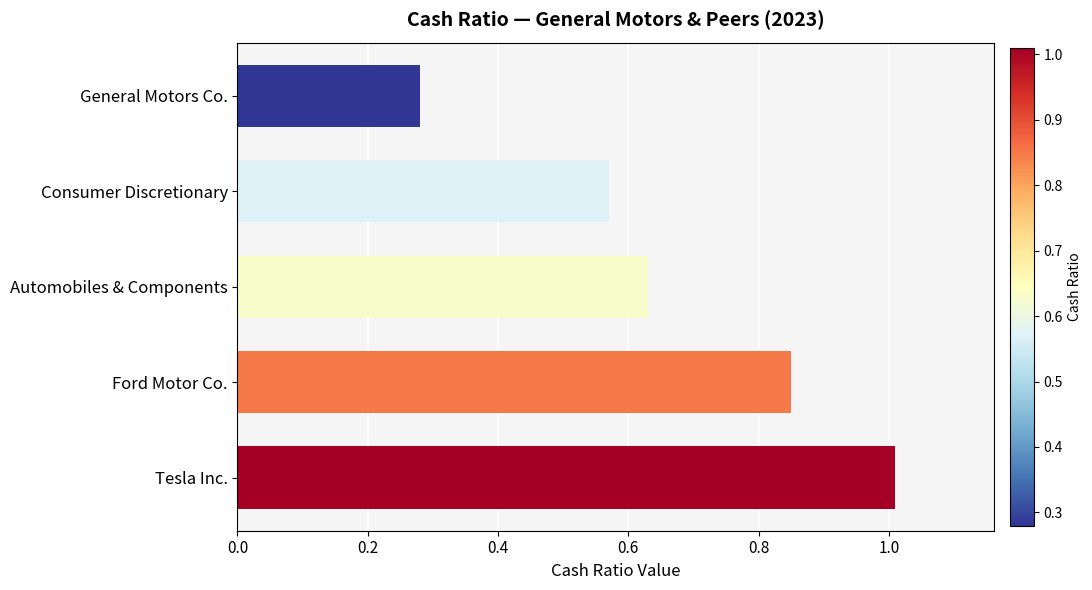

True or false: the data shows 0.3 at General Motors Co..

True